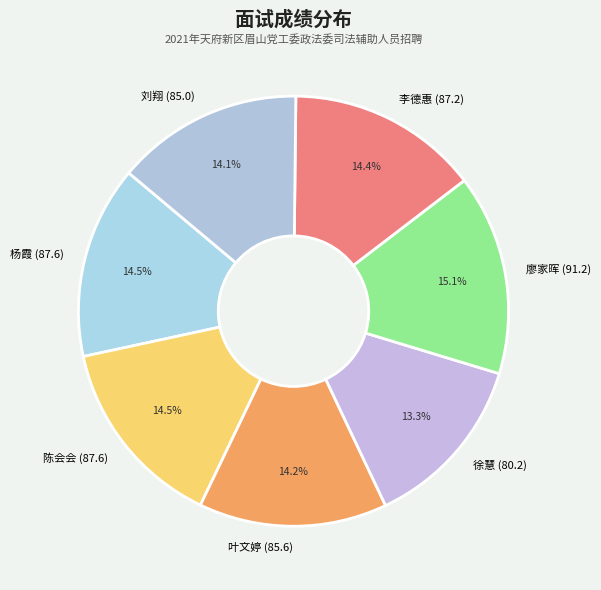

What is the smallest slice in the pie chart?

徐慧 (80.2)